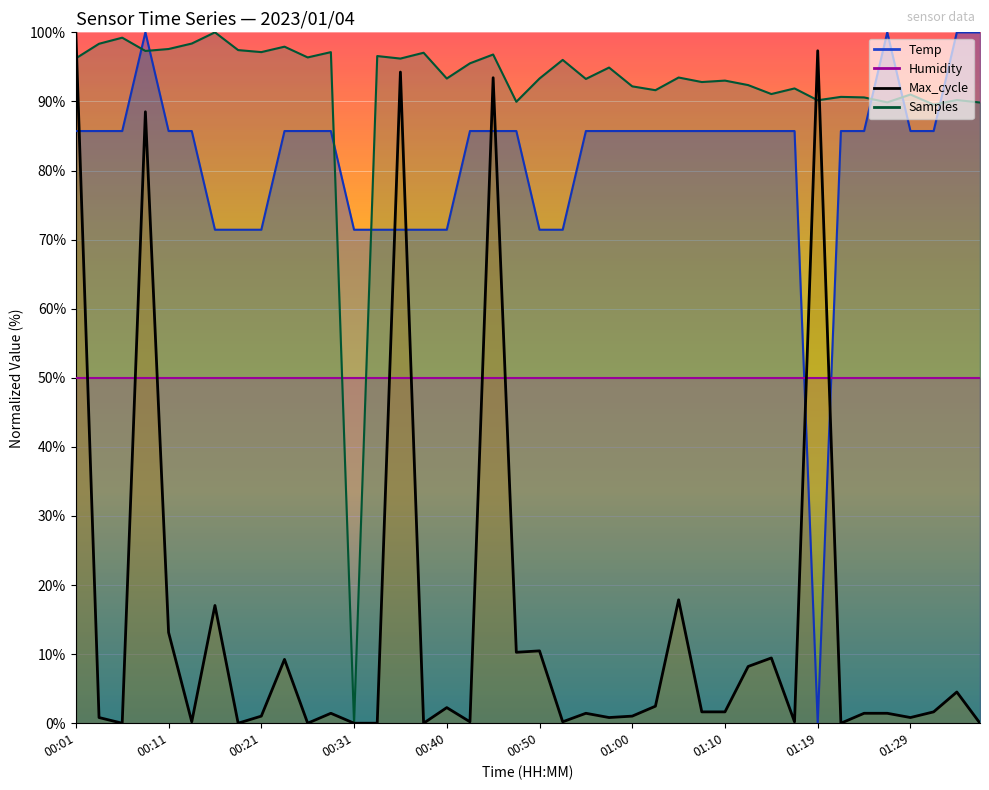

How many values are below 1?

15